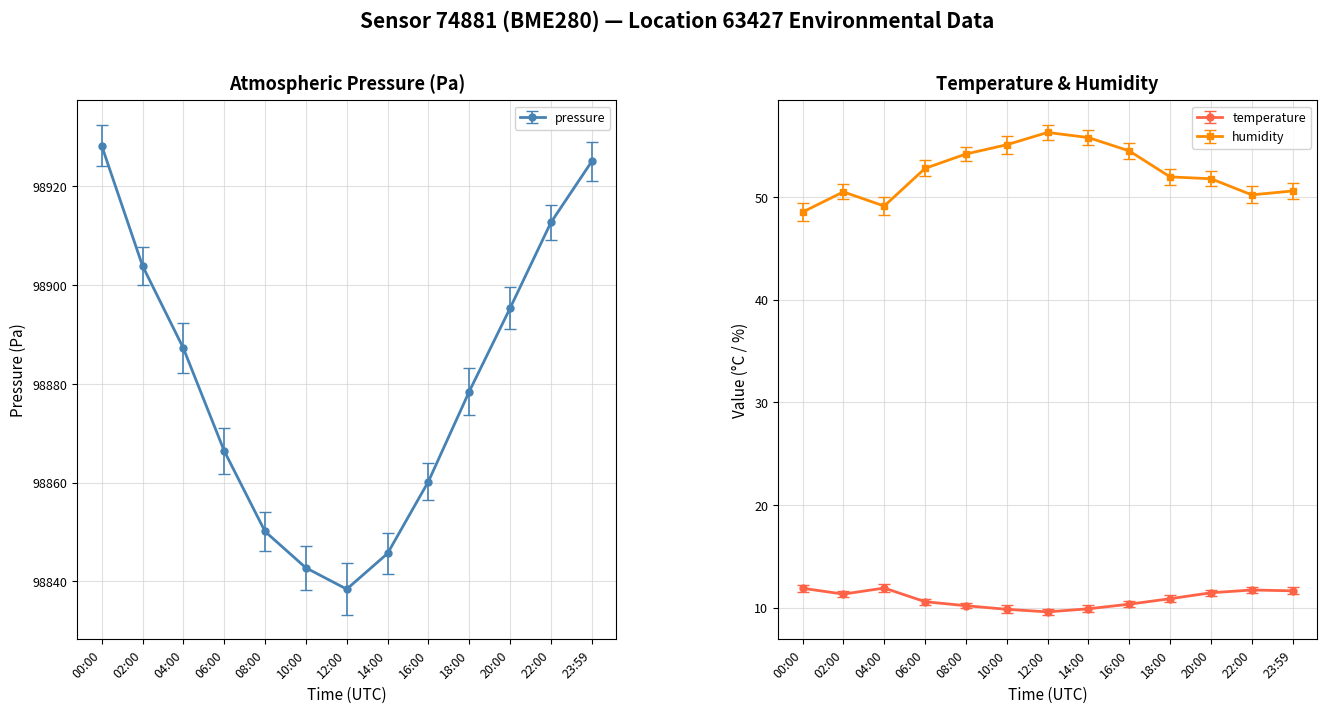

At which label does pressure reach its peak?

00:00